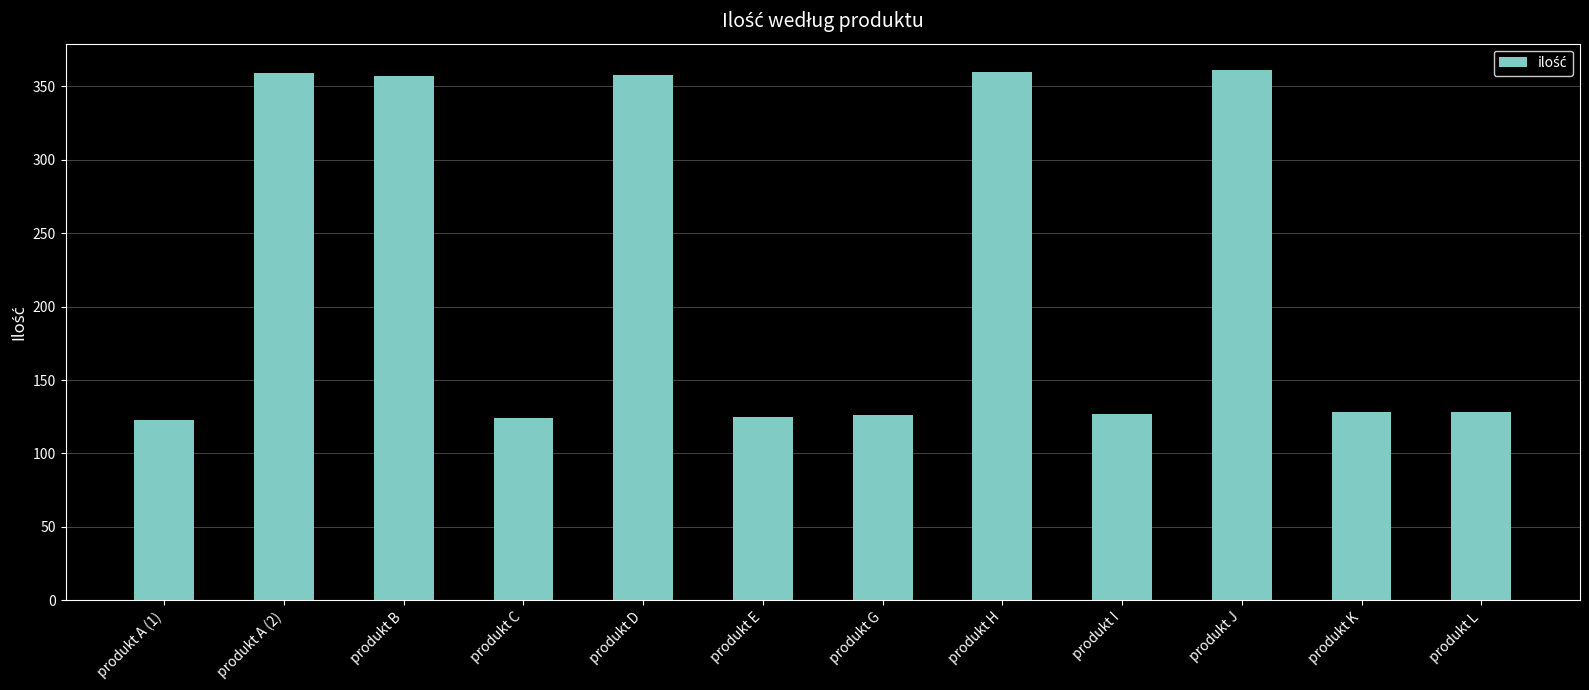

What is the minimum value shown in the chart?

123